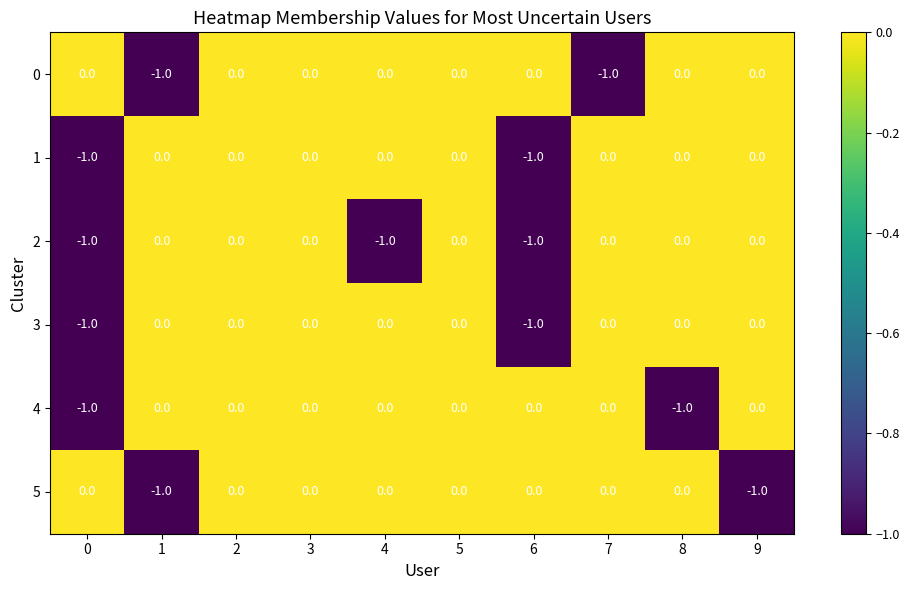

Which series changed the most between 1 and 7?

5